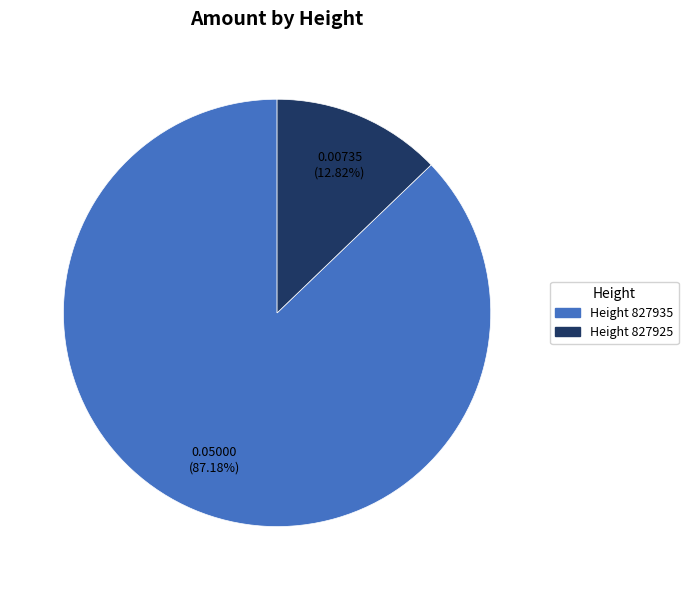

Rank the categories by value from highest to lowest.

Height 827935, Height 827925